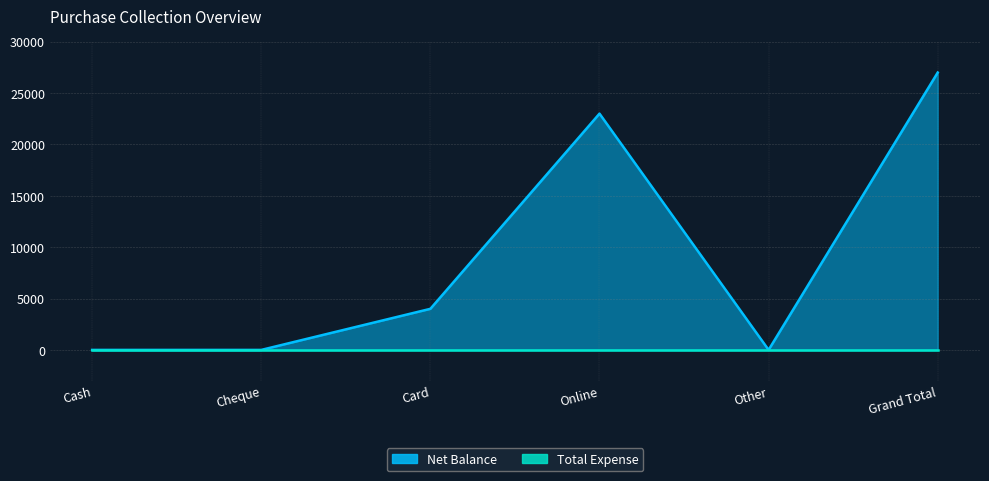

What is the label of the 3rd point from the right?

Online